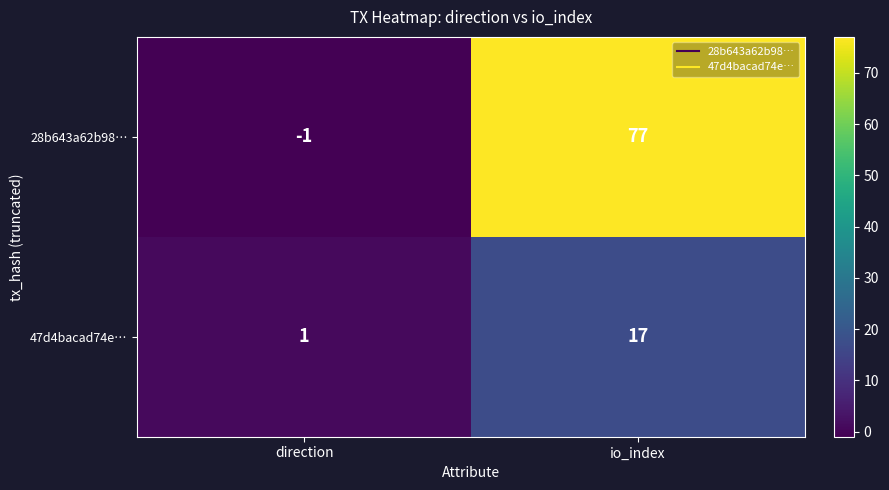

At which category is the sum across all series the highest?

io_index